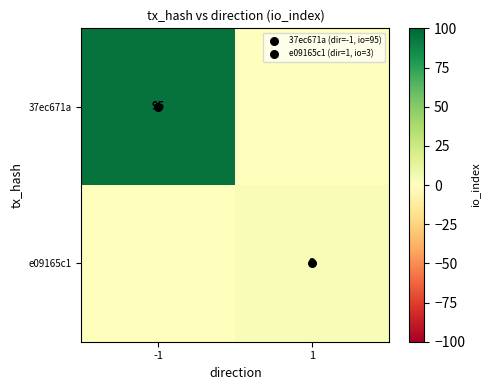

What is the sum of the e09165c1 values at 1 and -1?

3